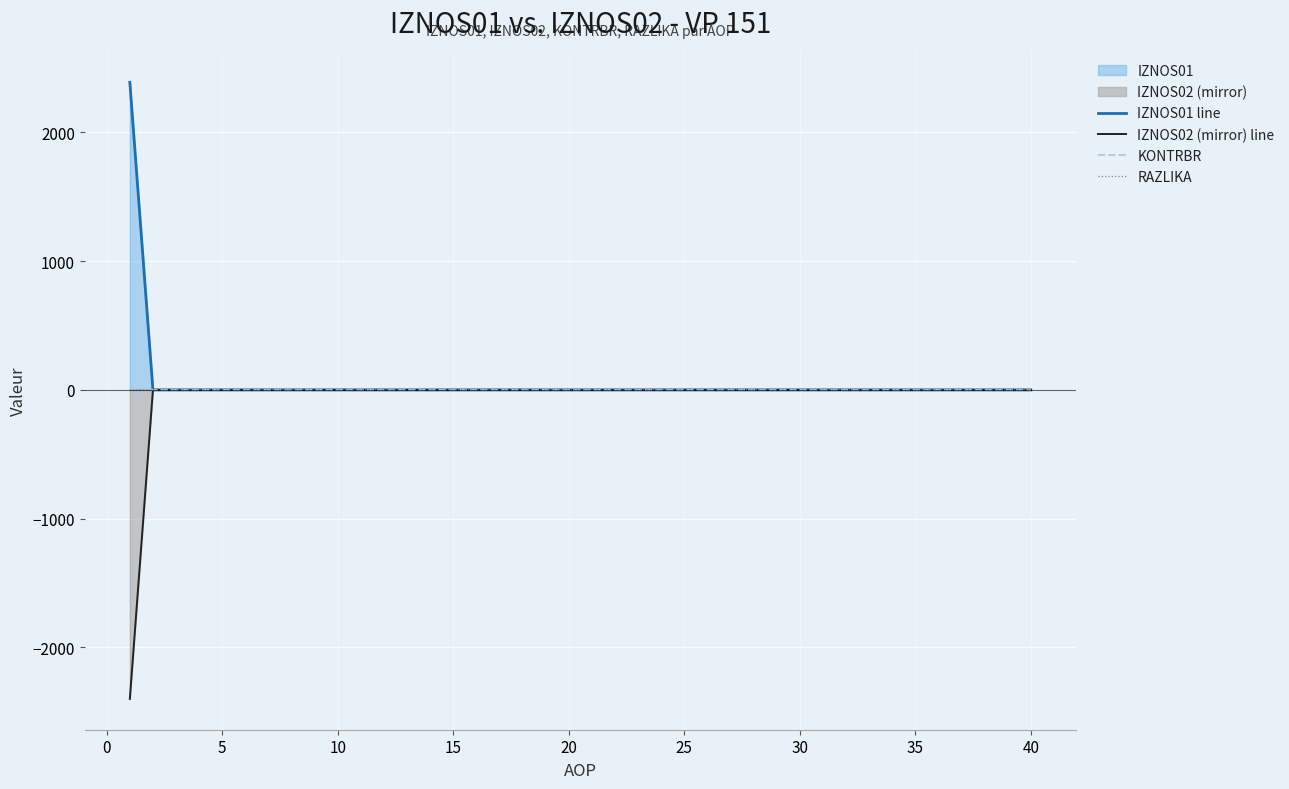

Which series has the widest spread of values?

IZNOS02 (mirror) line